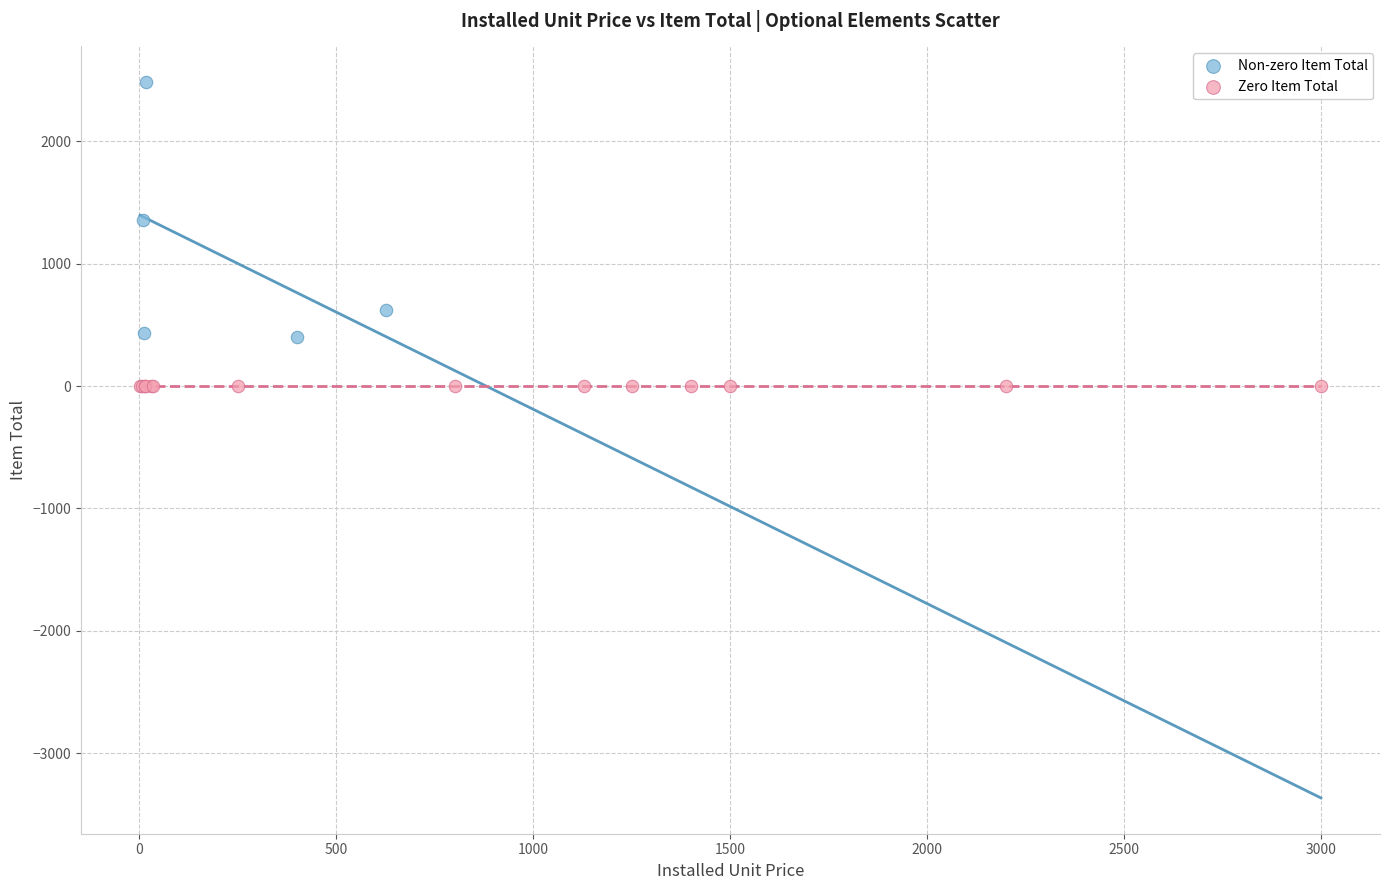

Which series reaches the minimum Y coordinate?

Zero Item Total